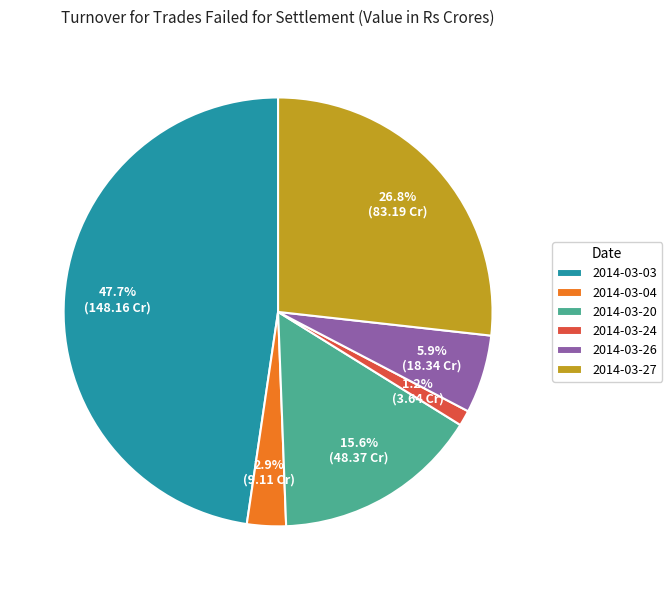

True or false: 2014-03-24 accounts for 1% of the total.

True